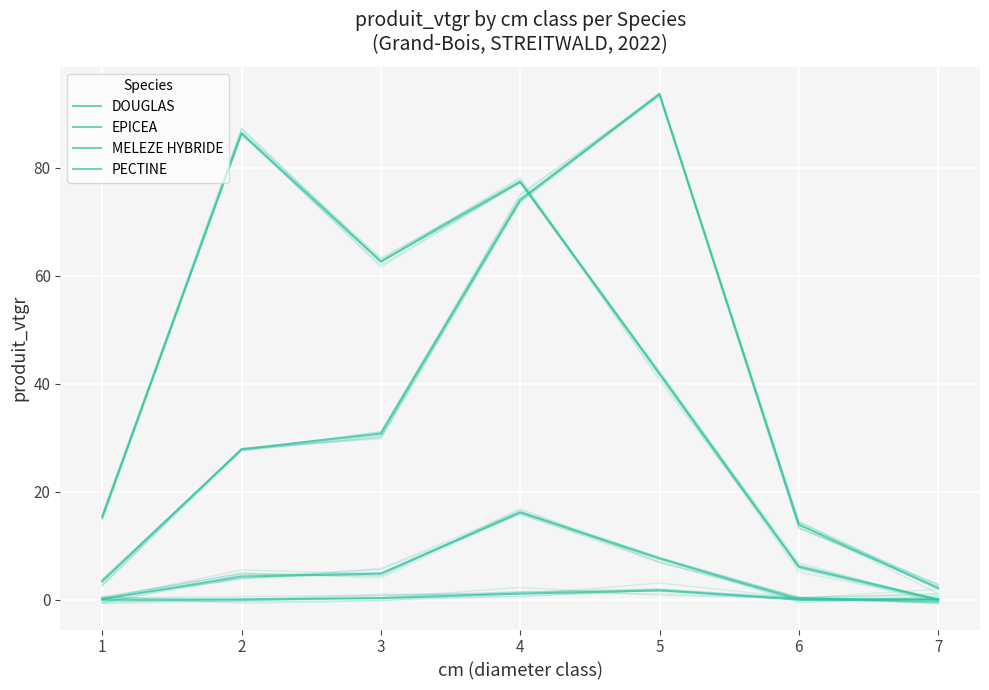

At which label does EPICEA reach its minimum?

7